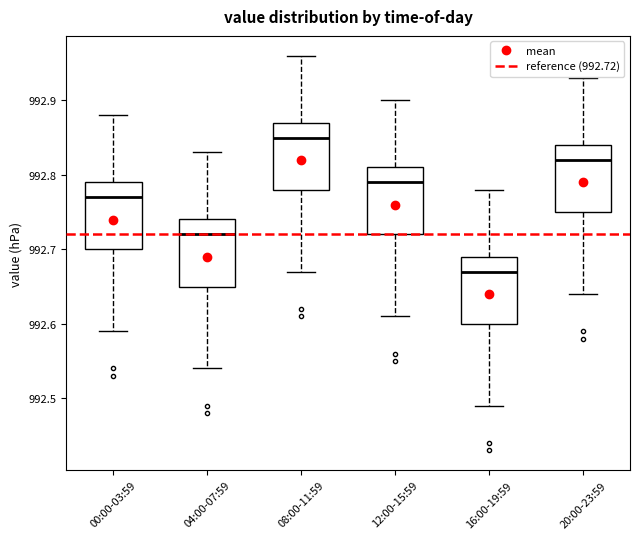

Reading left to right, read every box against the y-axis: the position of its median line, the range the box covers, and the ends of its whiskers. The values are not printed on the chart, so give them approximately, as read against the axis.

00:00-03:59: median 992.77, box 992.70 to 992.79, whiskers 992.59 to 992.88
04:00-07:59: median 992.72, box 992.65 to 992.74, whiskers 992.54 to 992.83
08:00-11:59: median 992.85, box 992.78 to 992.87, whiskers 992.67 to 992.96
12:00-15:59: median 992.79, box 992.72 to 992.81, whiskers 992.61 to 992.90
16:00-19:59: median 992.67, box 992.60 to 992.69, whiskers 992.49 to 992.78
20:00-23:59: median 992.82, box 992.75 to 992.84, whiskers 992.64 to 992.93